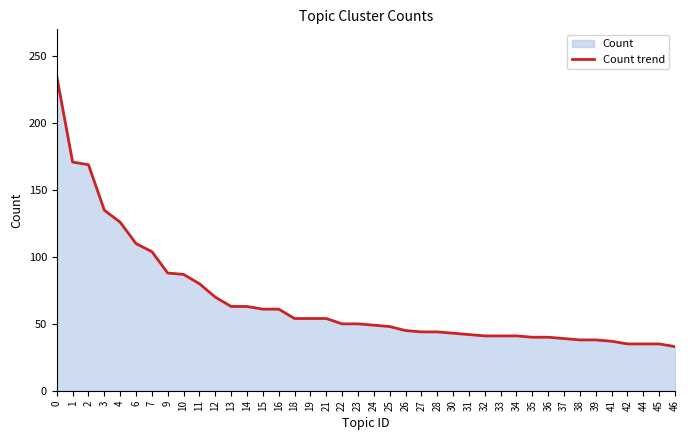

Rank the categories by value from lowest to highest.

46, 42, 44, 45, 41, 38, 39, 37, 35, 36, 32, 33, 34, 31, 30, 27, 28, 26, 25, 24, 22, 23, 18, 19, 21, 15, 16, 13, 14, 12, 11, 10, 9, 7, 6, 4, 3, 2, 1, 0